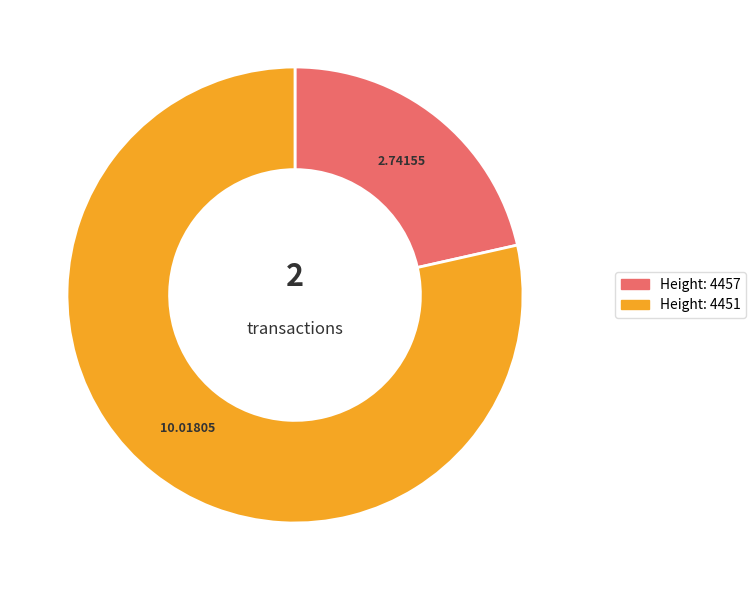

Which category has the biggest portion of the pie?

4451